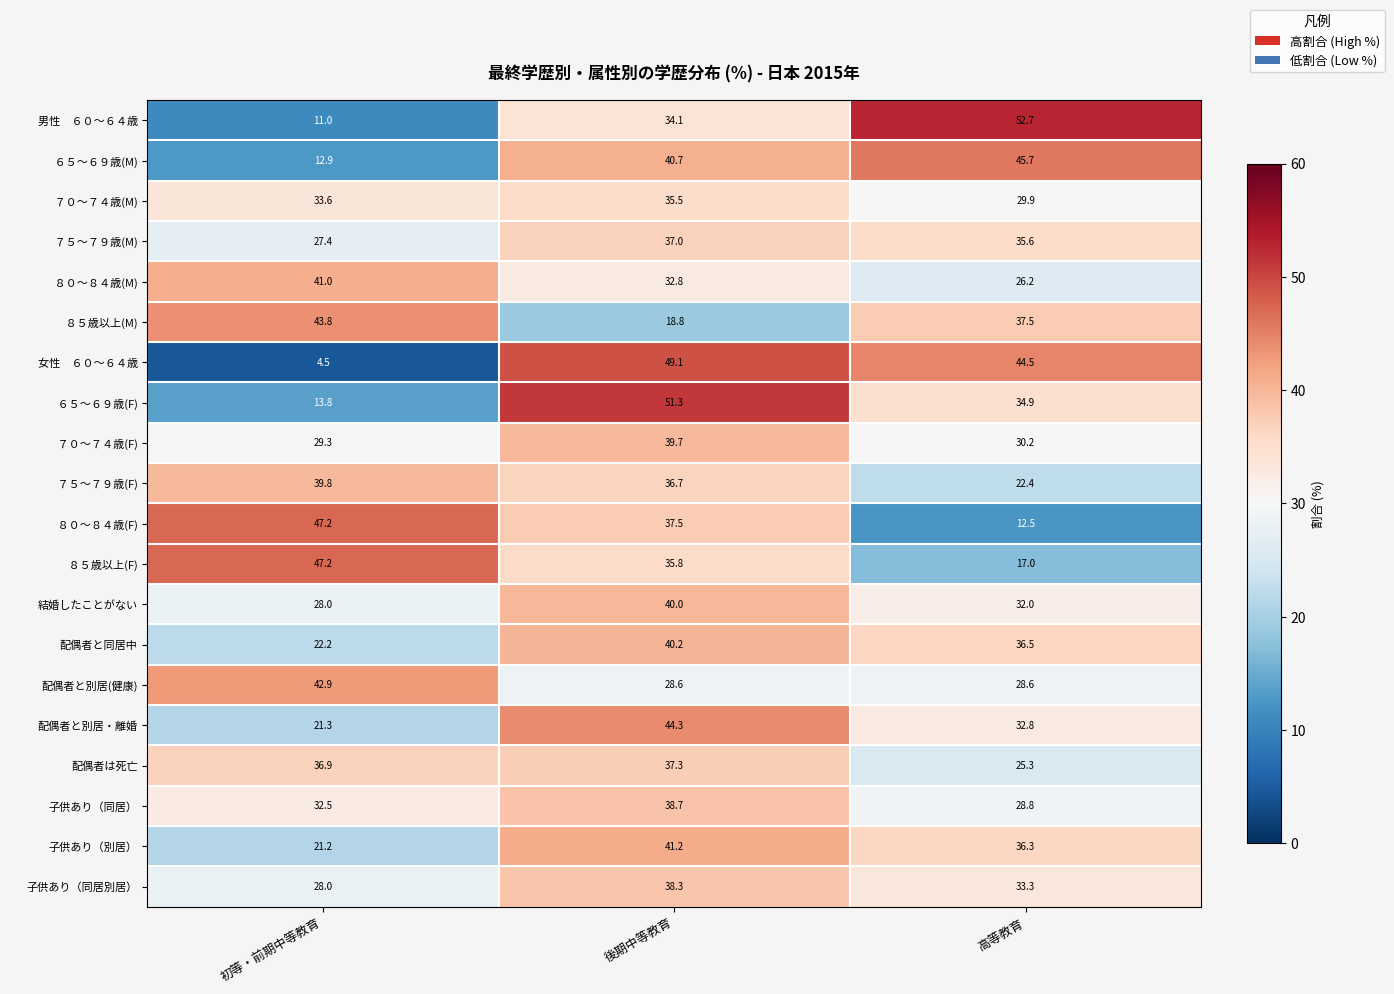

Rank the categories by 子供あり（同居別居） value from highest to lowest.

後期中等教育, 高等教育, 初等・前期中等教育